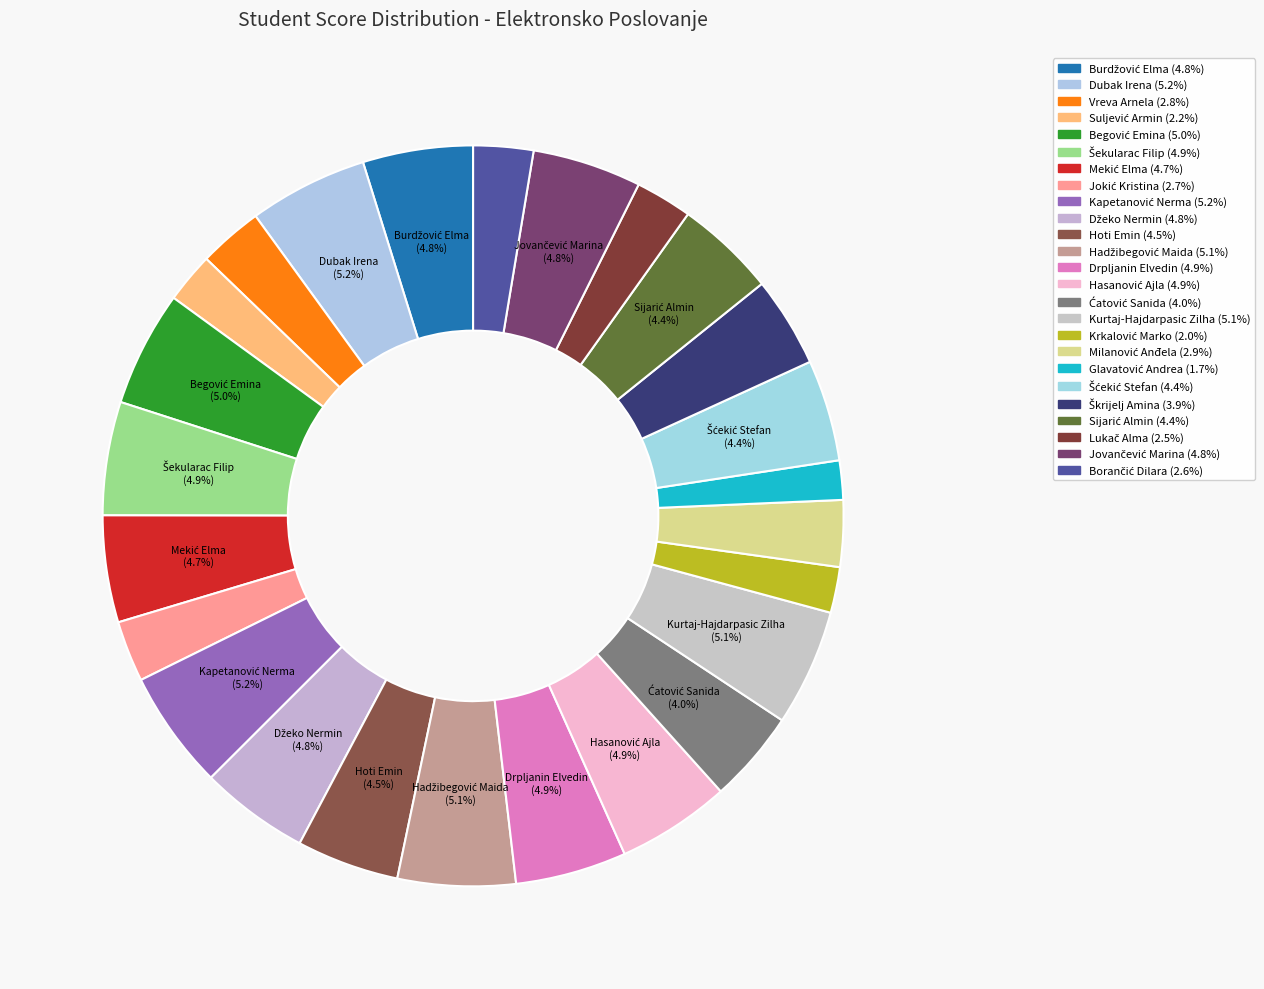

True or false: Drpljanin Elvedin accounts for 5% of the total.

True